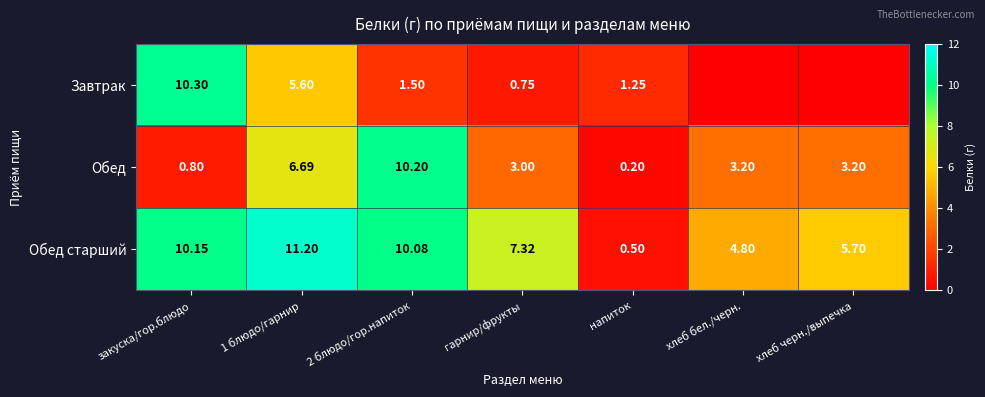

Which series changed the most between 1 блюдо/гарнир and напиток?

Обед старший